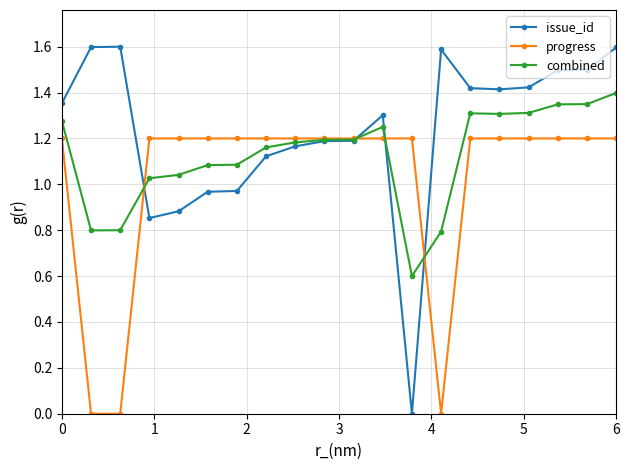

What is the greatest value displayed?

1.6